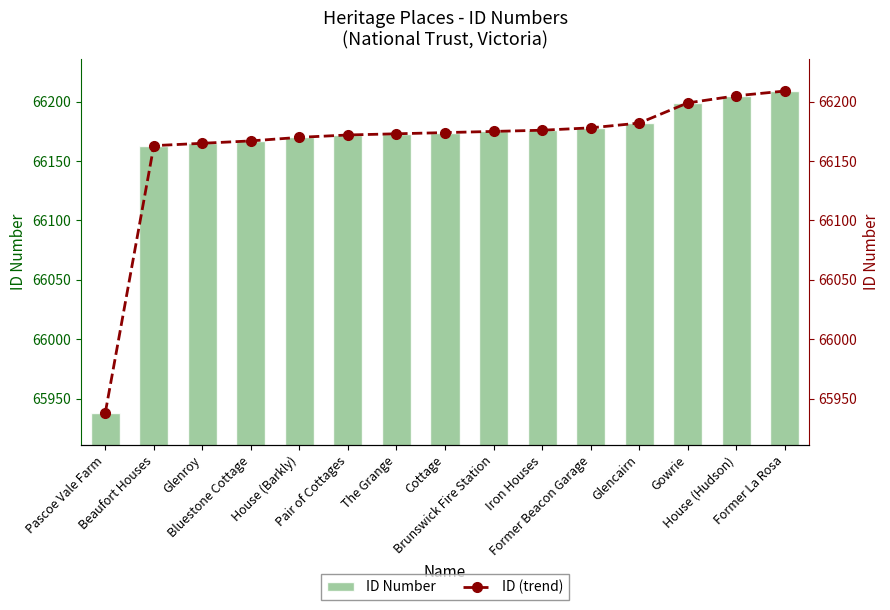

Which series has the widest spread of values?

ID Number